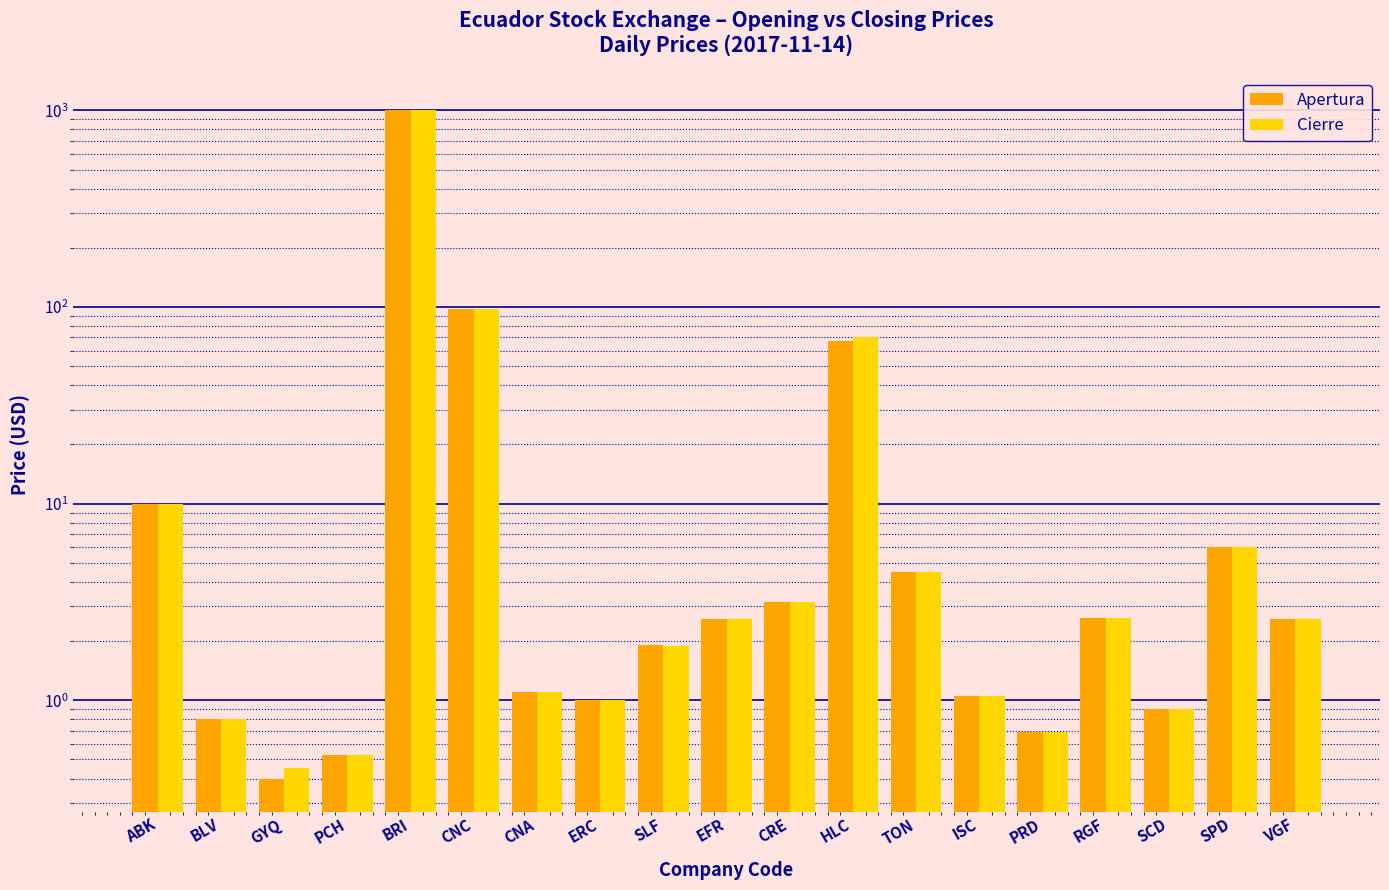

Rank the series by their maximum value, from highest to lowest.

Apertura, Cierre